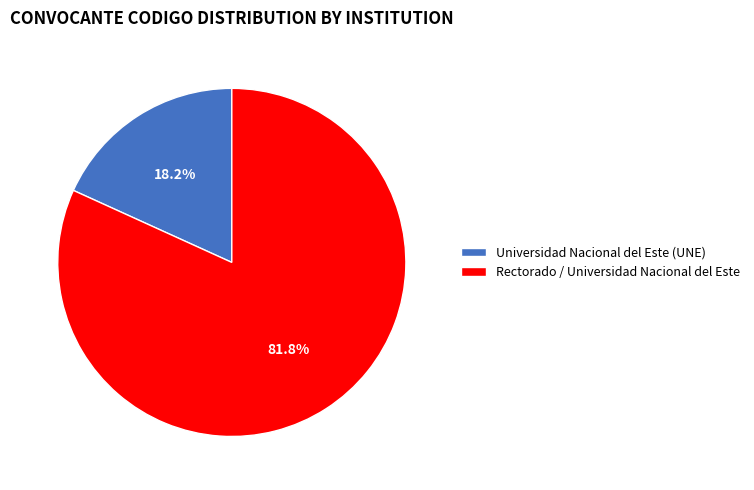

What percentage do Universidad Nacional del Este (UNE) and Rectorado / Universidad Nacional del Este together represent?

100.0%